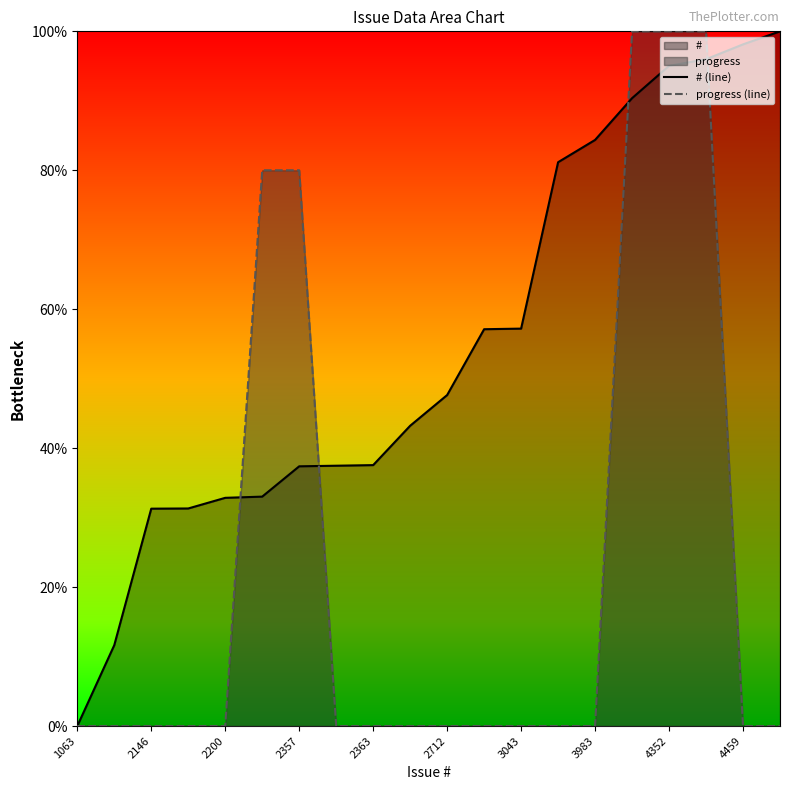

What is the maximum value shown in the chart?

100.0